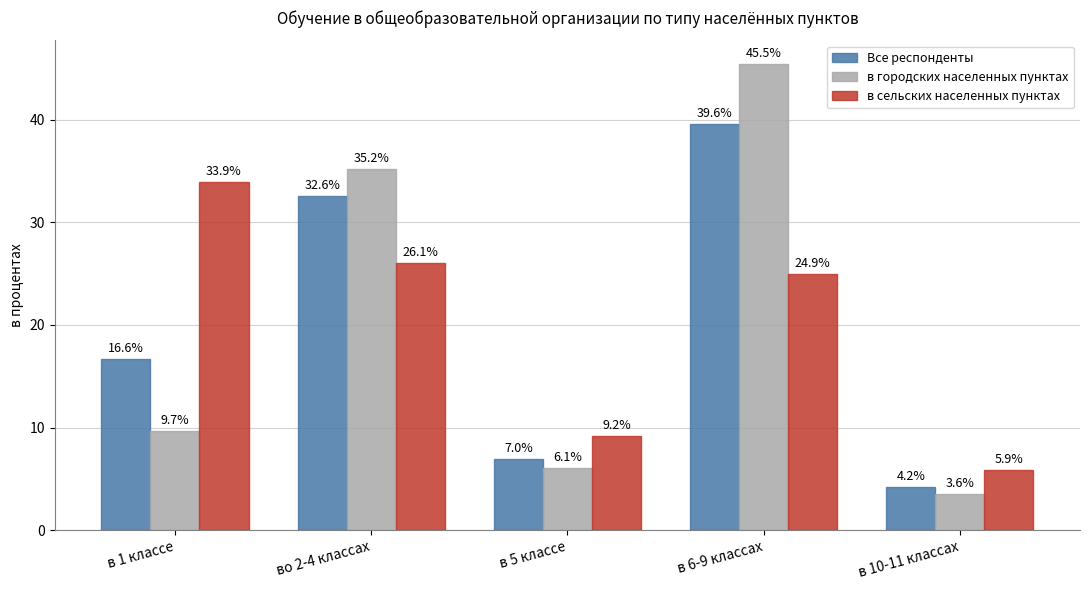

How many distinct data groups are displayed?

3